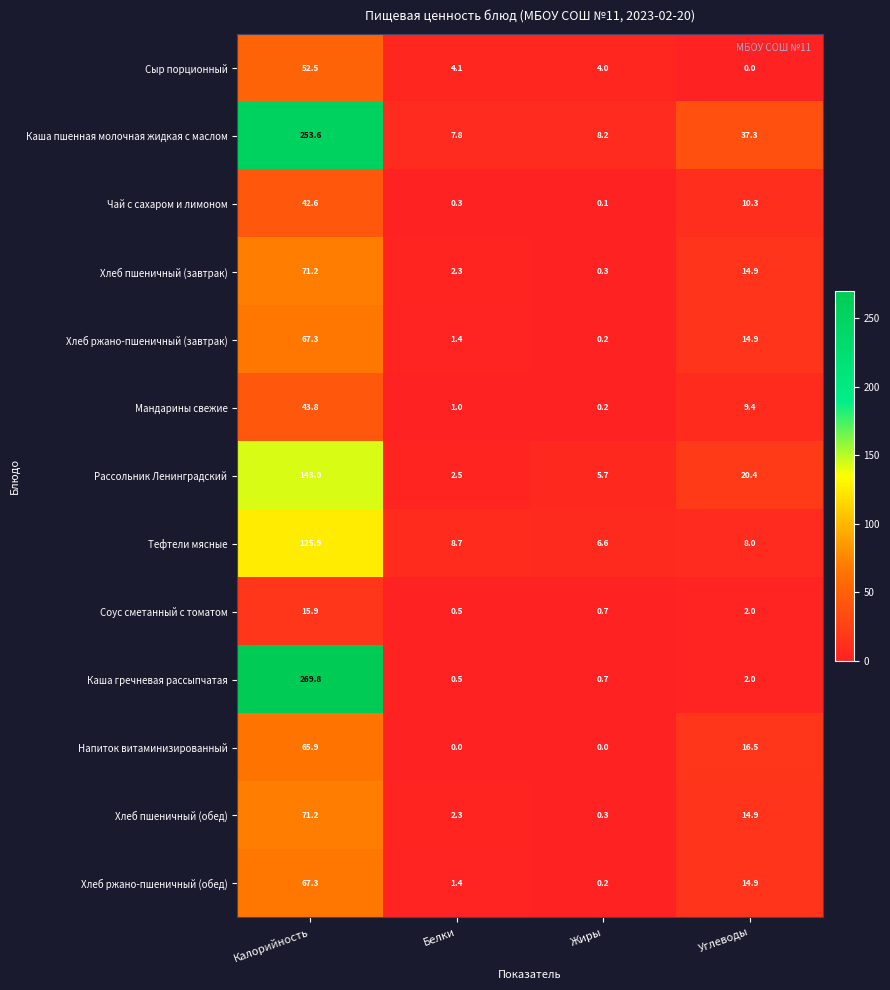

What is the difference between the Каша гречневая рассыпчатая values at Белки and Углеводы?

1.5